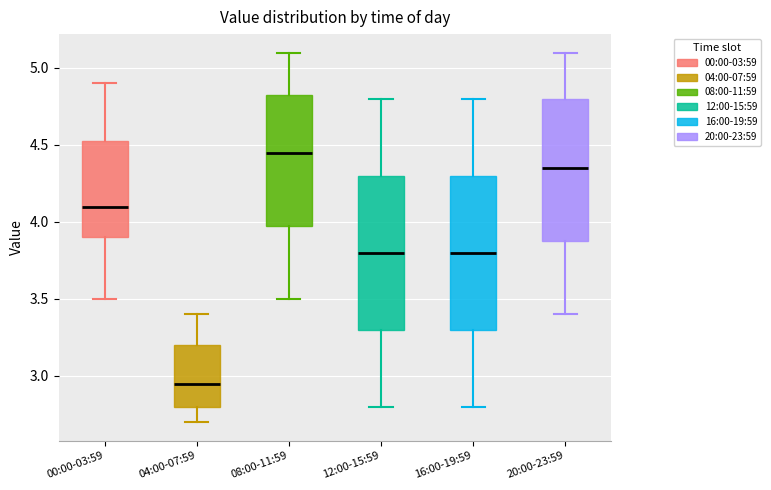

Reading left to right, transcribe this box plot: for each box, give where its median line is, the range the box spans, and where its two whiskers end, as read against the y-axis. The values are not printed on the chart, so give them approximately, as read against the axis.

00:00-03:59: median 4.10, box 3.90 to 4.55, whiskers 3.50 to 4.90
04:00-07:59: median 2.95, box 2.80 to 3.20, whiskers 2.70 to 3.40
08:00-11:59: median 4.45, box 4.00 to 4.85, whiskers 3.50 to 5.10
12:00-15:59: median 3.80, box 3.30 to 4.30, whiskers 2.80 to 4.80
16:00-19:59: median 3.80, box 3.30 to 4.30, whiskers 2.80 to 4.80
20:00-23:59: median 4.35, box 3.90 to 4.80, whiskers 3.40 to 5.10